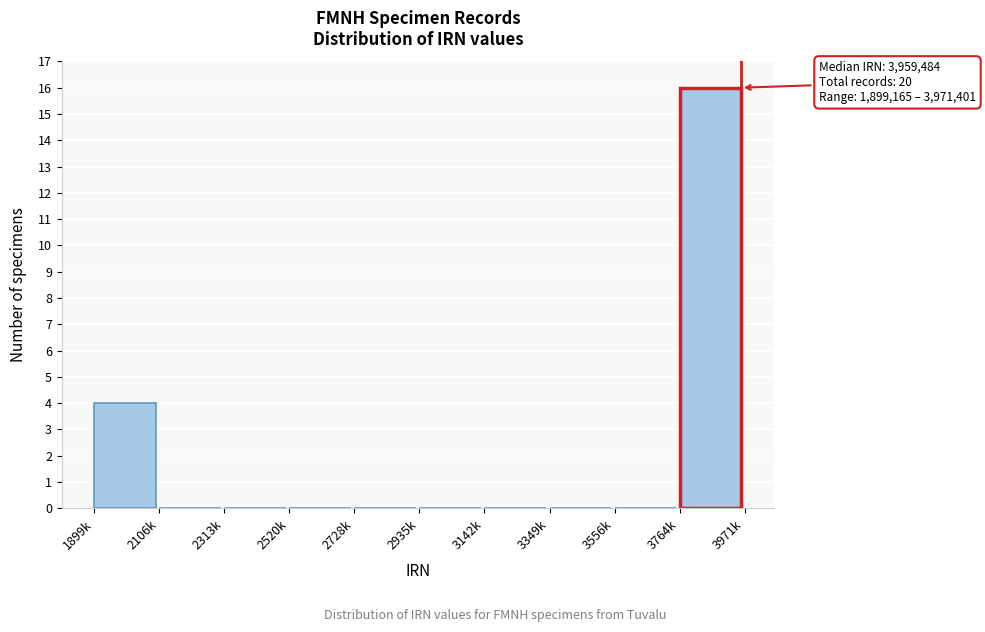

Reading left to right, list all the values displayed in this chart.

1899k=4	2106k=0	2313k=0	2520k=0	2728k=0	2935k=0	3142k=0	3349k=0	3556k=0	3764k=16